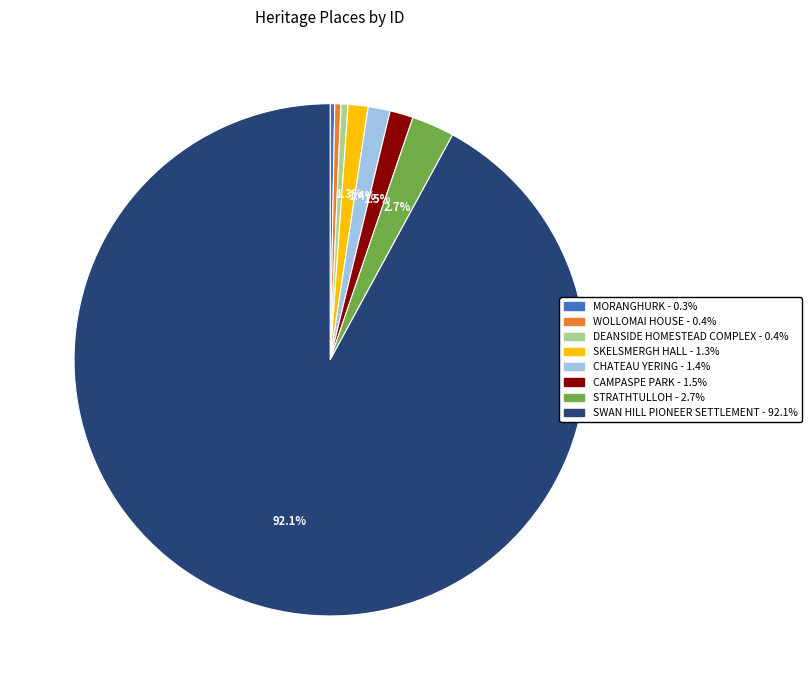

Between WOLLOMAI HOUSE and SKELSMERGH HALL, which is larger?

SKELSMERGH HALL